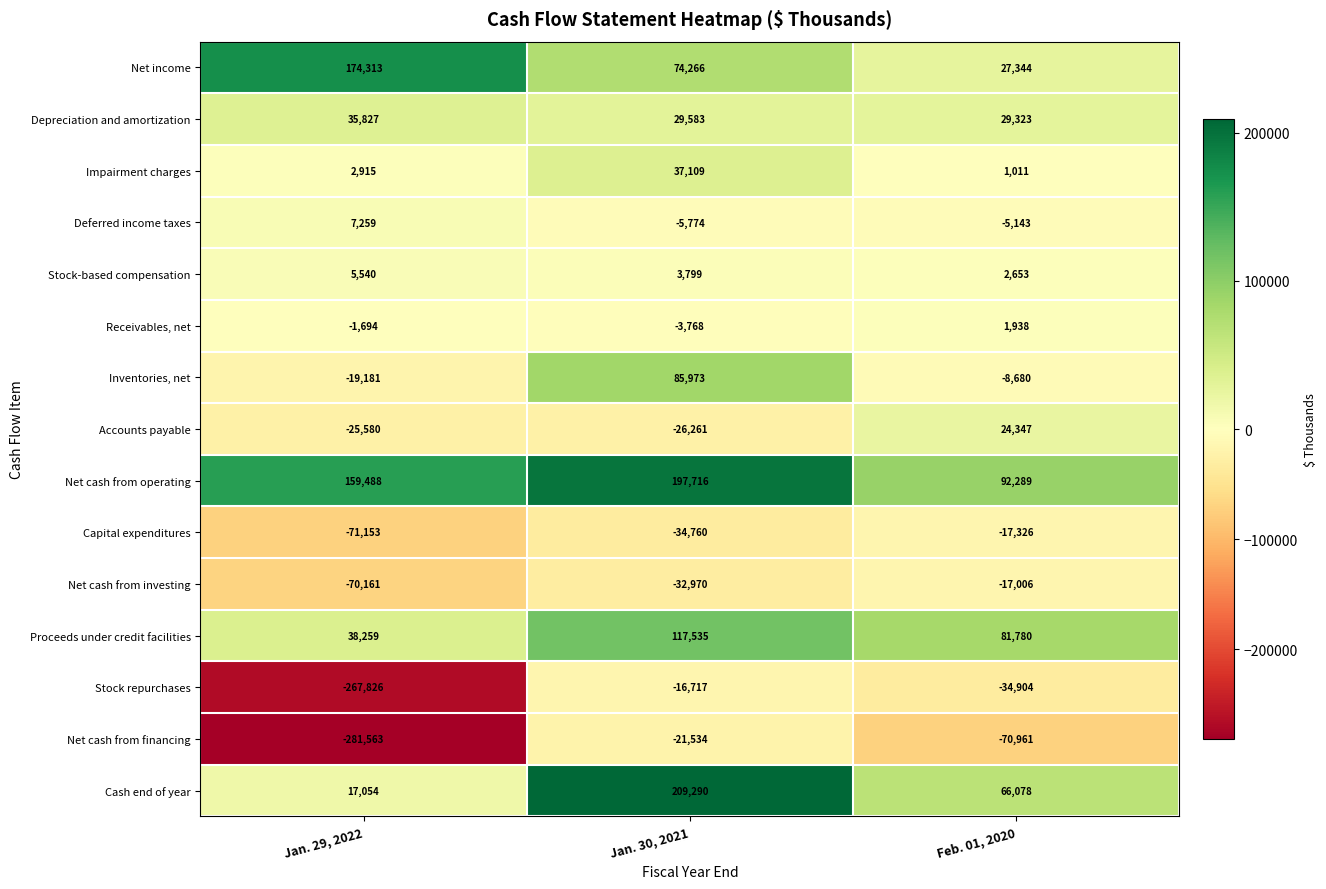

At which category is the sum across all series the highest?

Jan. 30, 2021